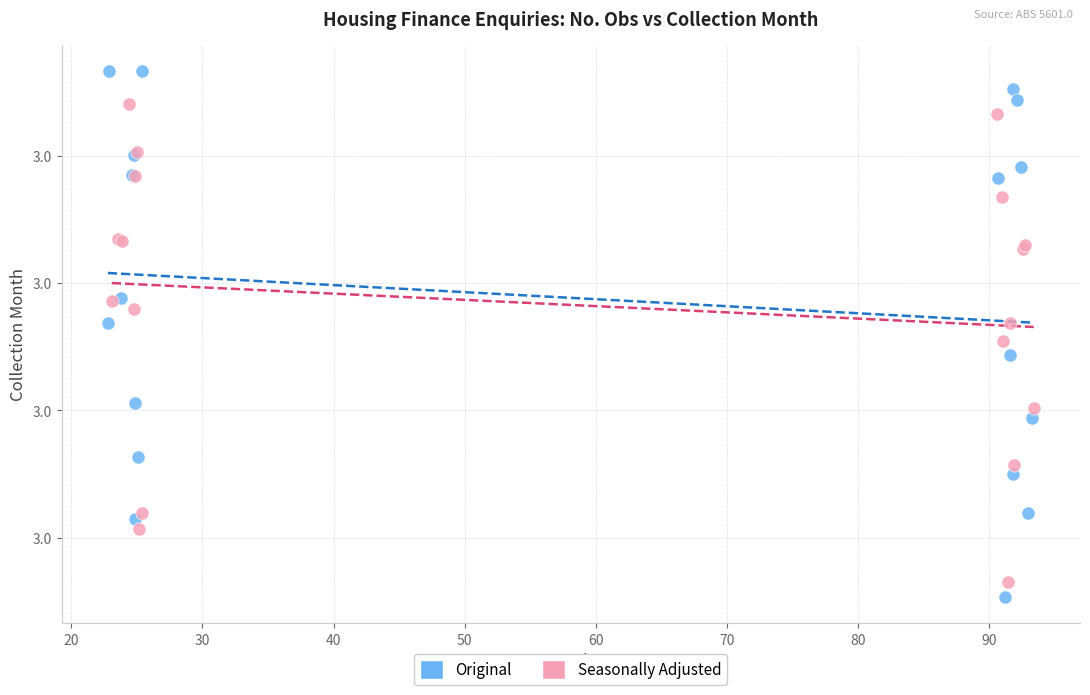

What are all the series names shown in the legend?

Original, Seasonally Adjusted